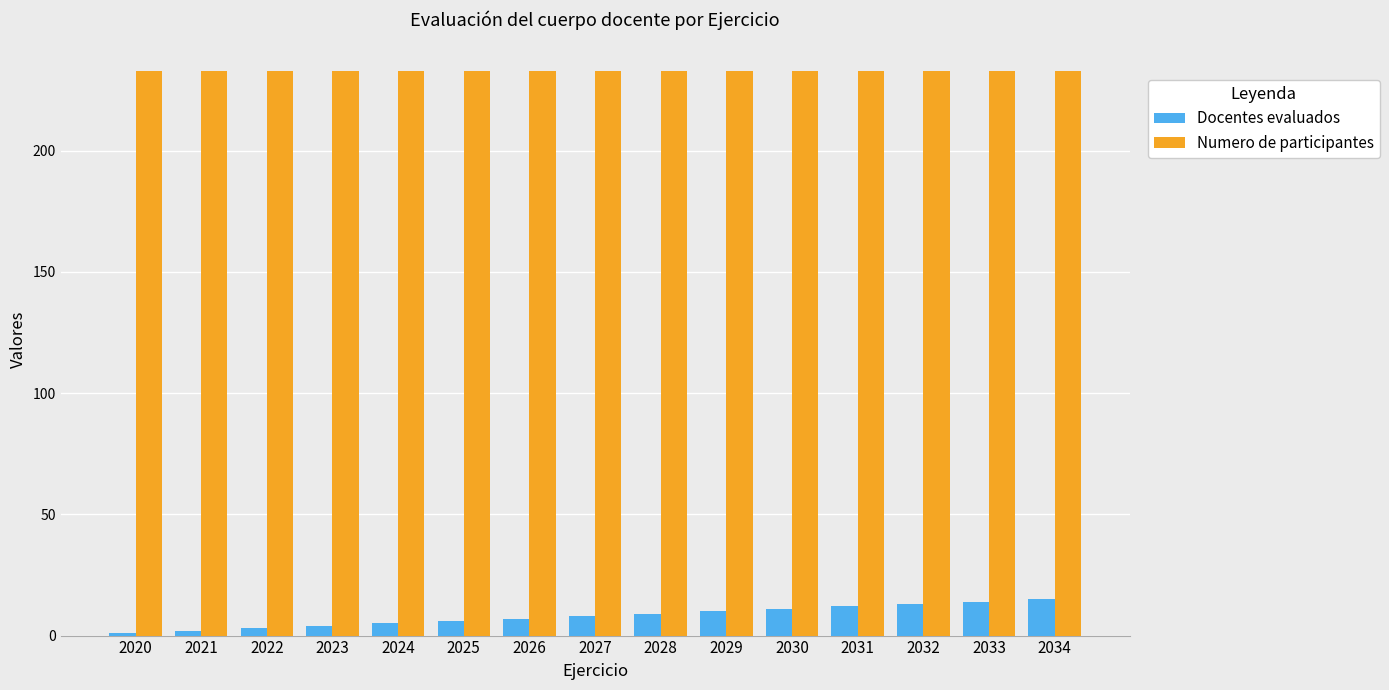

What is the difference between the maximum and second lowest values in the Docentes evaluados series?

13